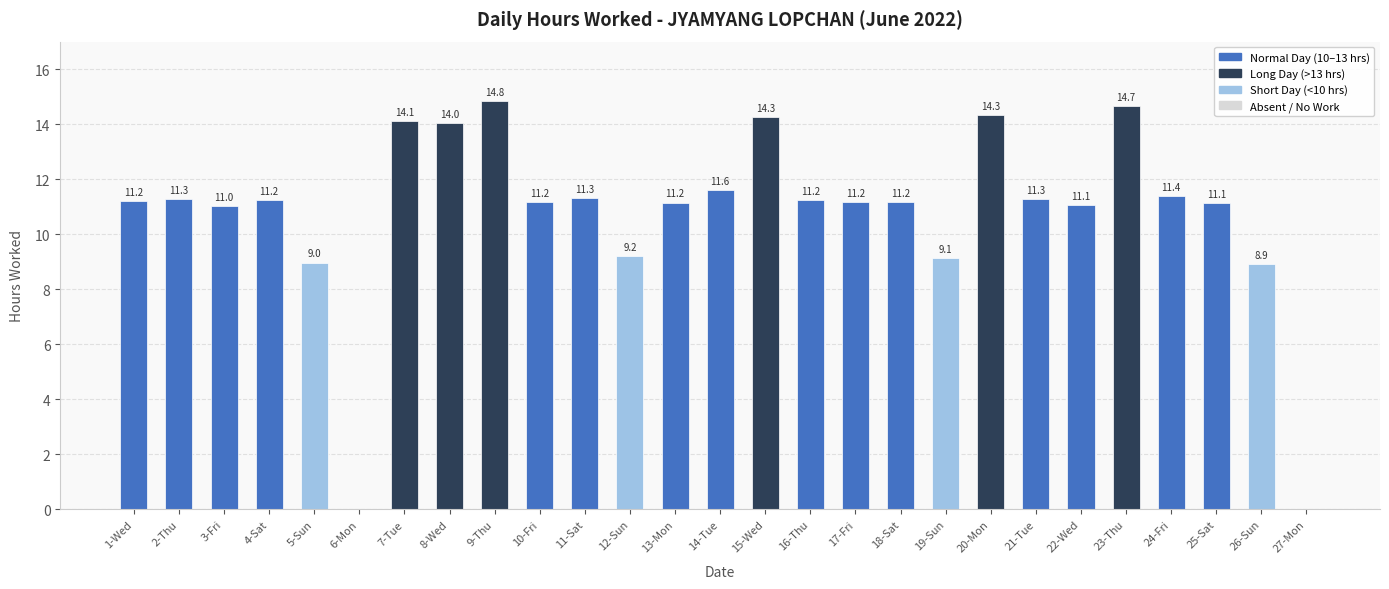

How many positive values are there?

25